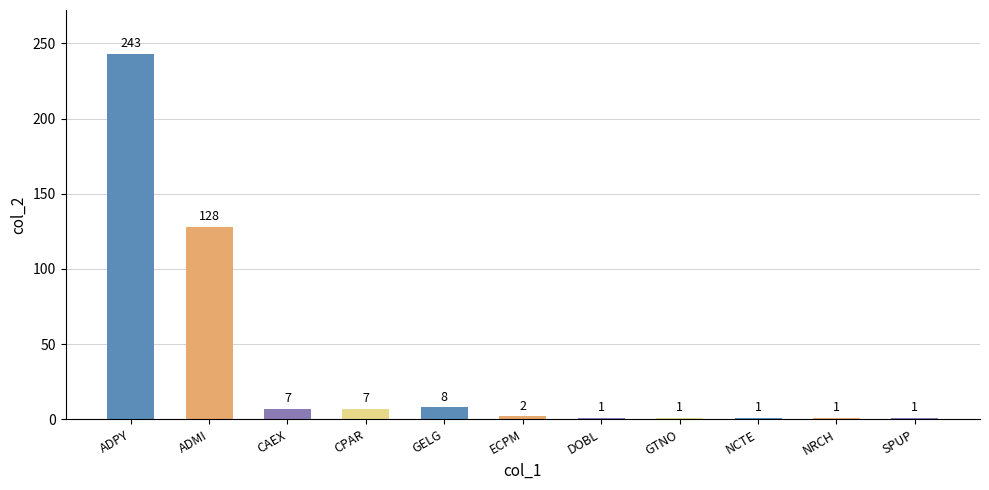

Reading right to left, transcribe all the data shown in this chart.

1	1	1	1	1	2	8	7	7	128	243